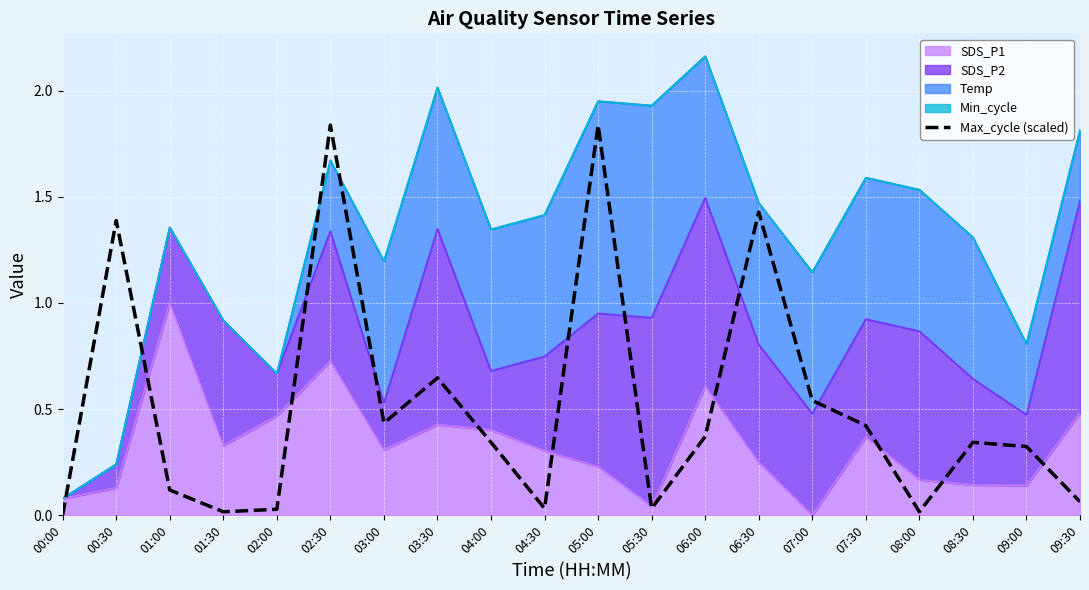

How many lines are shown in the chart?

1